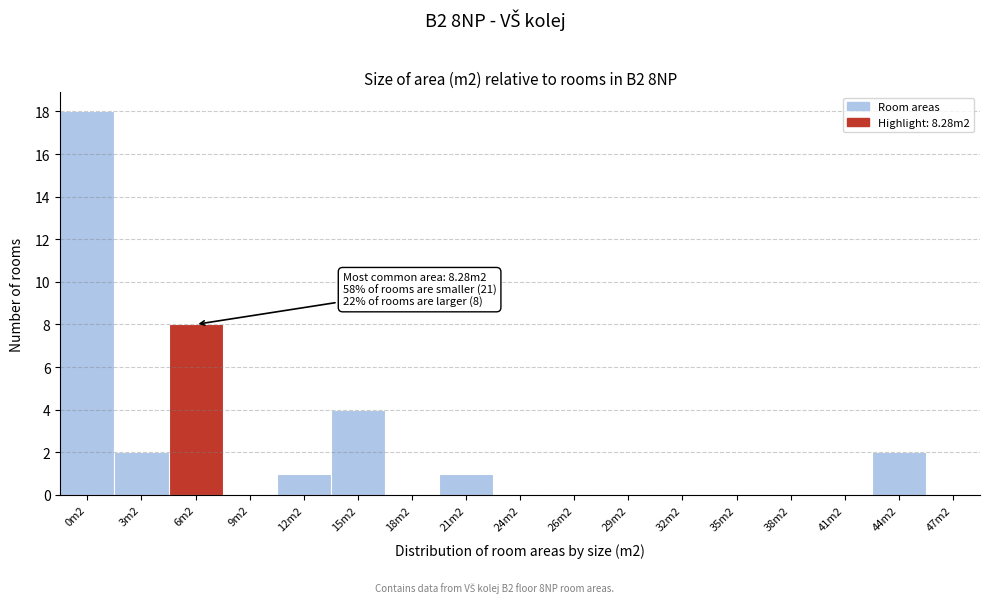

Reading right to left, extract all data points from this chart.

47m2=0	44m2=2	41m2=0	38m2=0	35m2=0	32m2=0	29m2=0	26m2=0	24m2=0	21m2=1	18m2=0	15m2=4	12m2=1	9m2=0	6m2=8	3m2=2	0m2=18